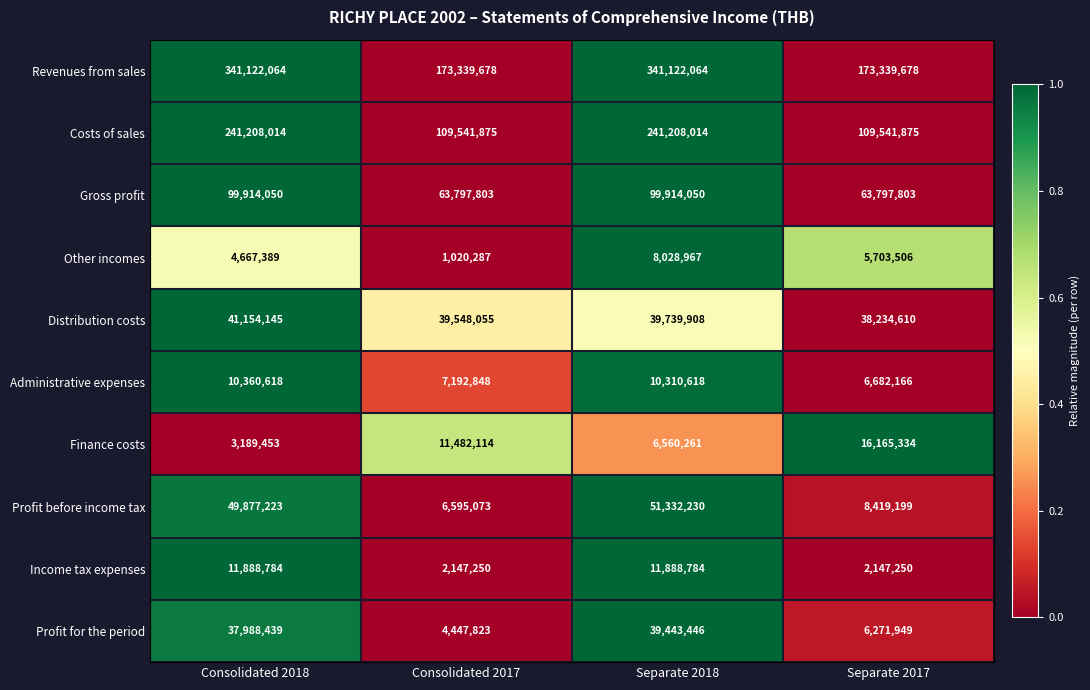

How many categories are shown in the chart?

4